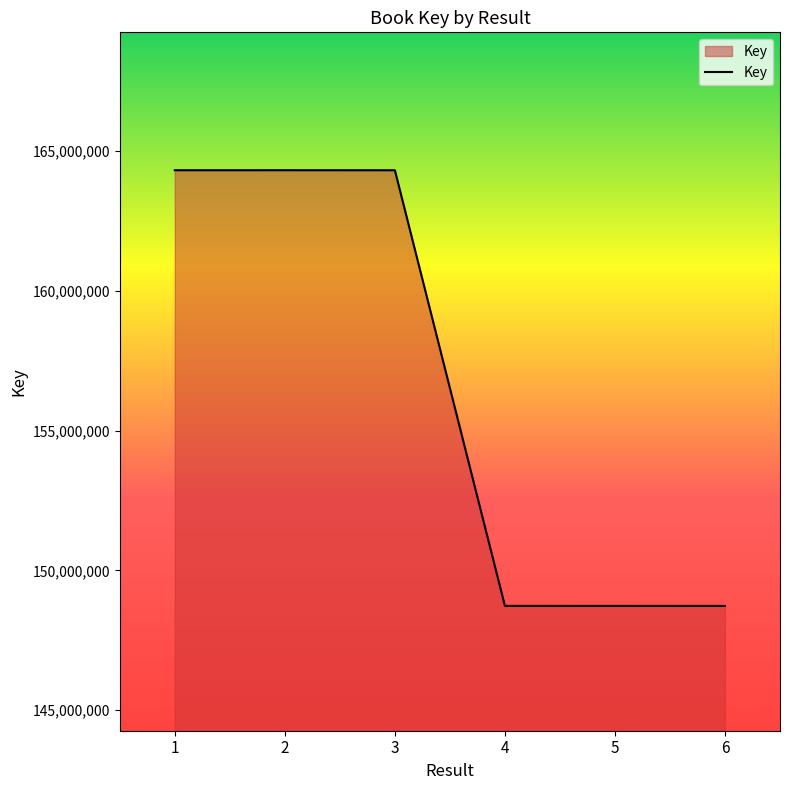

What is the change in value from 2 to 5?

-15577550